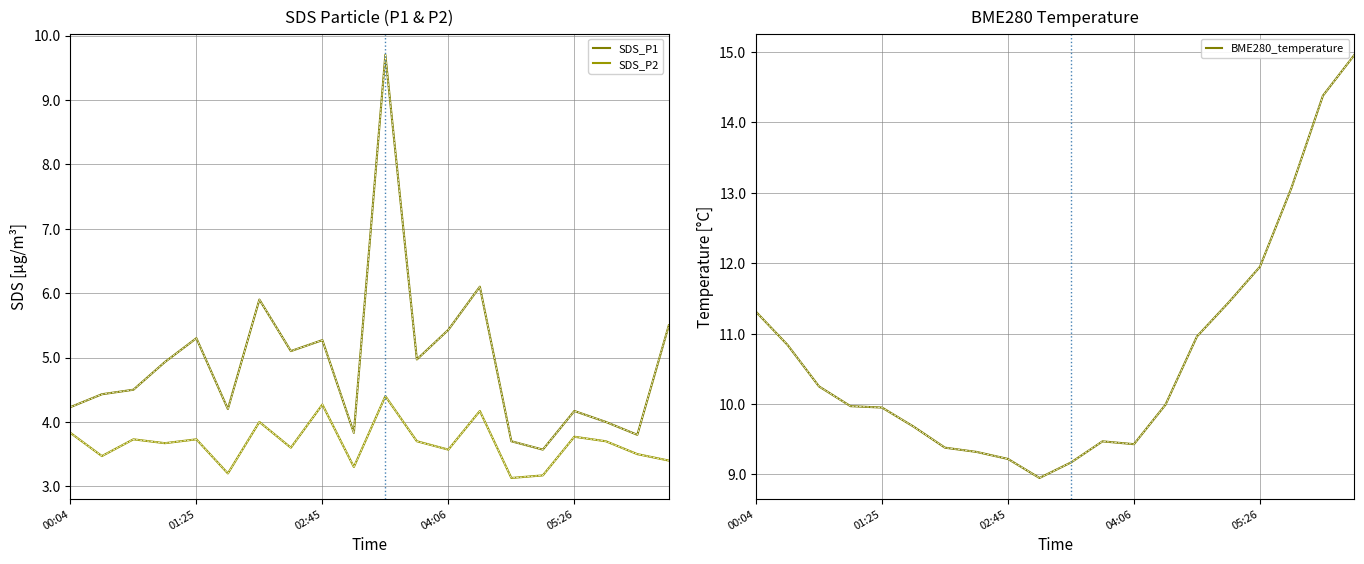

Rank the series at 18 from highest to lowest value.

BME280_temperature, SDS_P1, SDS_P2